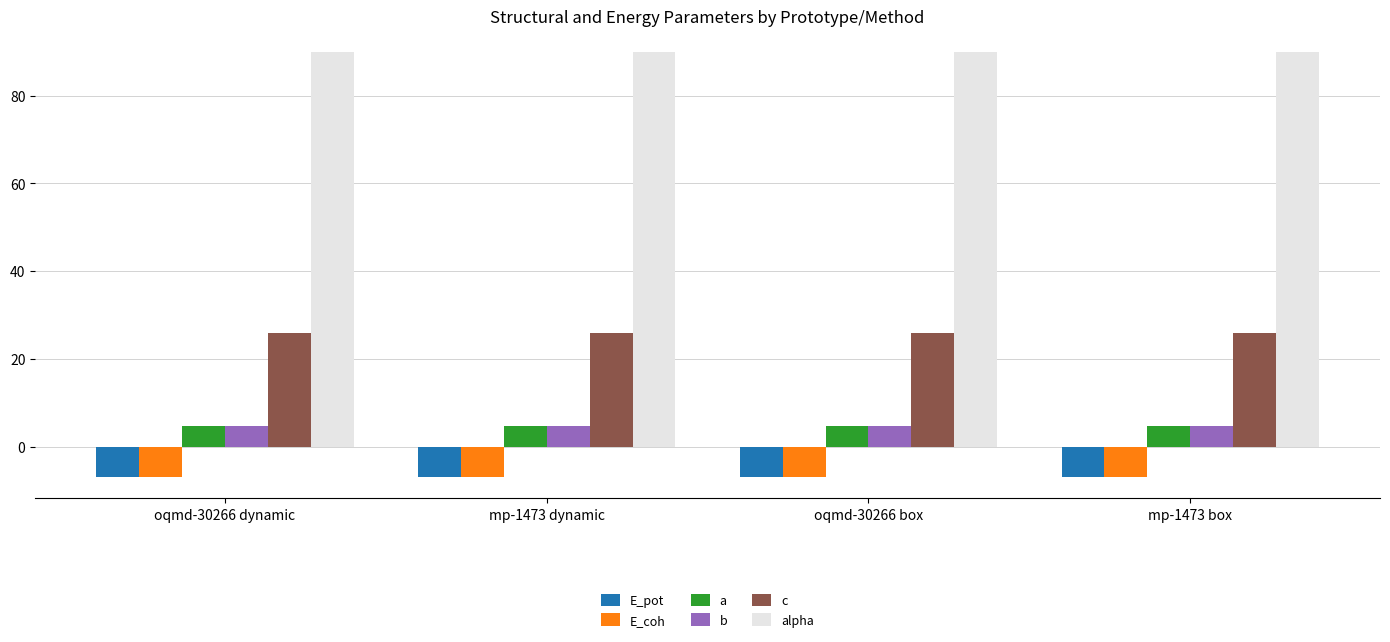

How many bars are there in total?

24